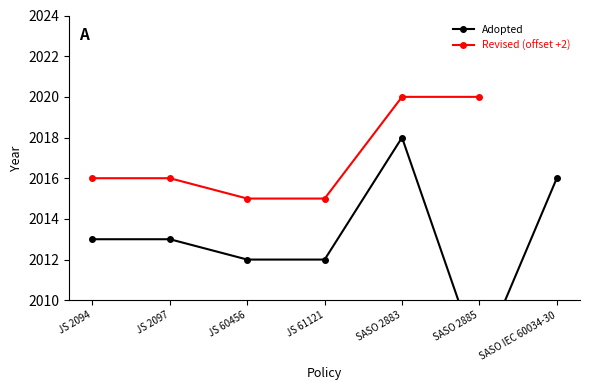

Which series changed the most between JS 61121 and SASO 2885?

Adopted